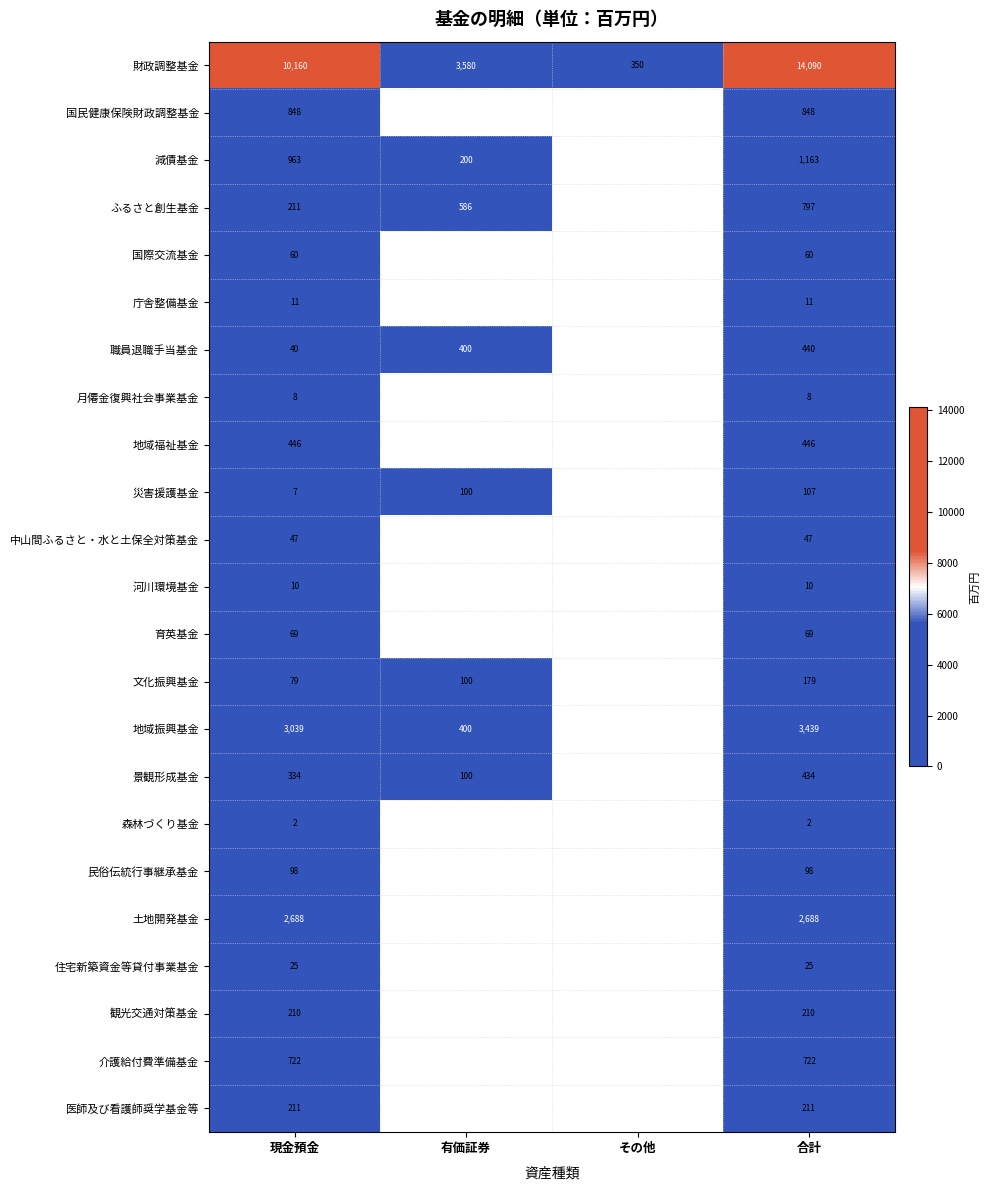

What is the minimum value for 財政調整基金?

350